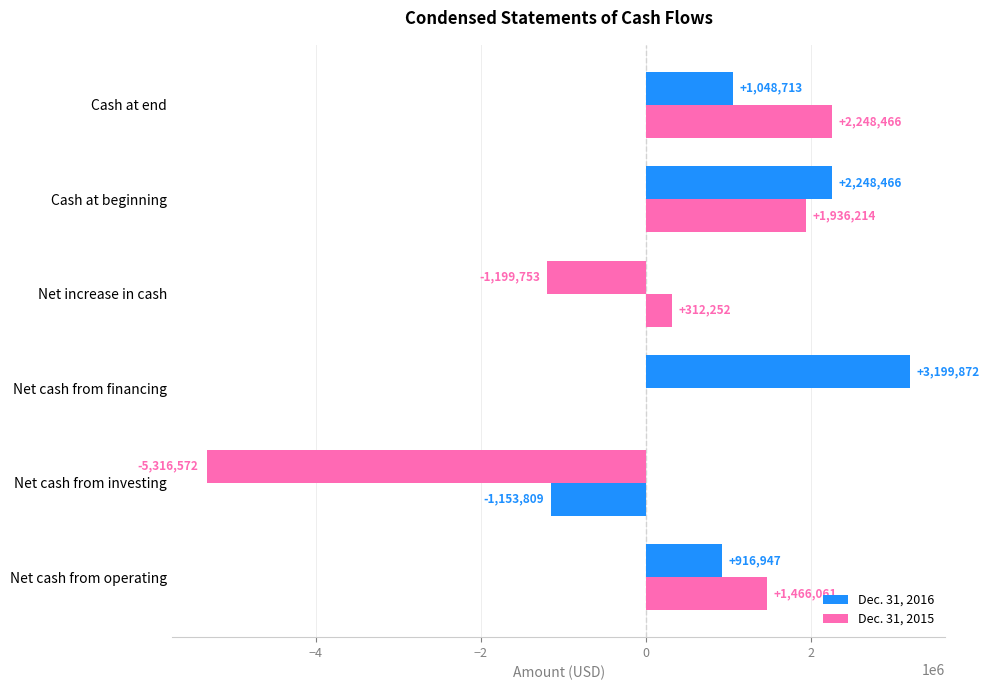

How many categories are shown in the chart?

6